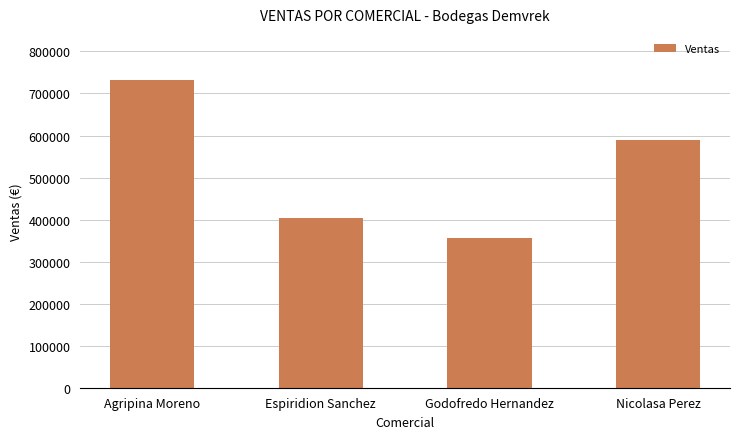

List the labels in order of value, largest first.

Agripina Moreno, Nicolasa Perez, Espiridion Sanchez, Godofredo Hernandez